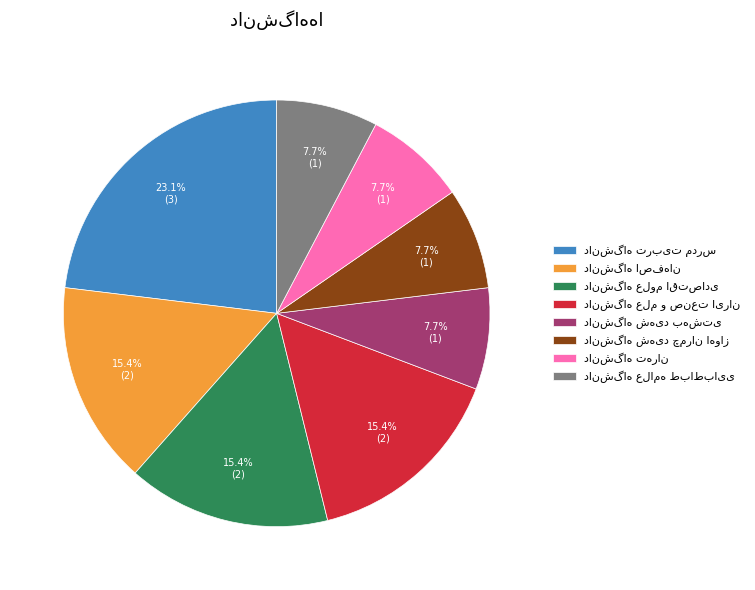

Does any single category account for the majority?

No